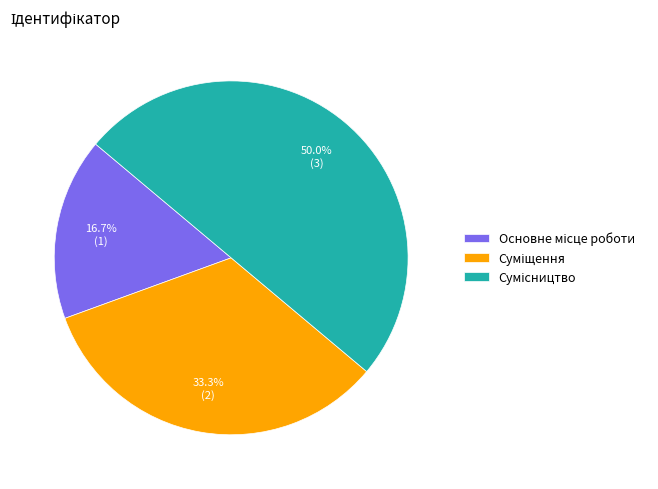

How many segments does this pie chart have?

3